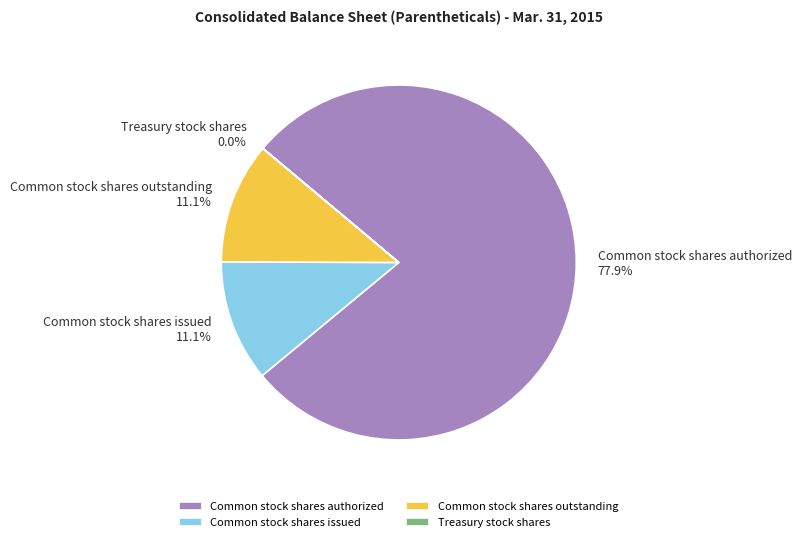

To the nearest percent, what portion does Common stock shares outstanding represent?

11%